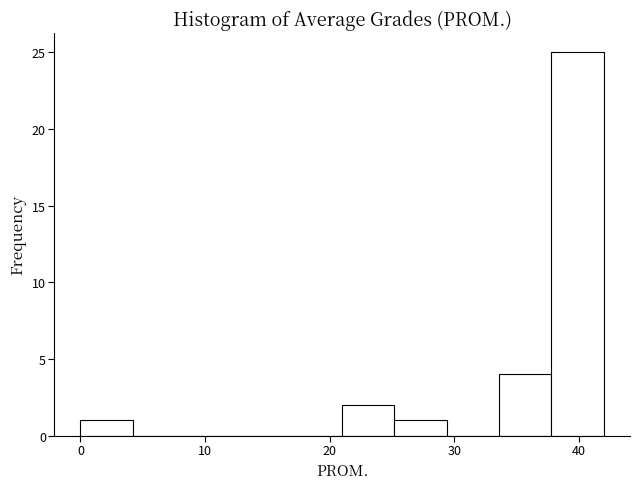

Reading left to right, list every bar in this chart as the range it spans on the x-axis followed by its height. Neither the bar edges nor the heights are printed on the chart, so give them approximately, as read against the axes.

0.0 to 4.2: 1
4.2 to 8.4: 0
8.4 to 12.6: 0
12.6 to 16.8: 0
16.8 to 21.0: 0
21.0 to 25.2: 2
25.2 to 29.4: 1
29.4 to 33.6: 0
33.6 to 37.8: 4
37.8 to 42.0: 25